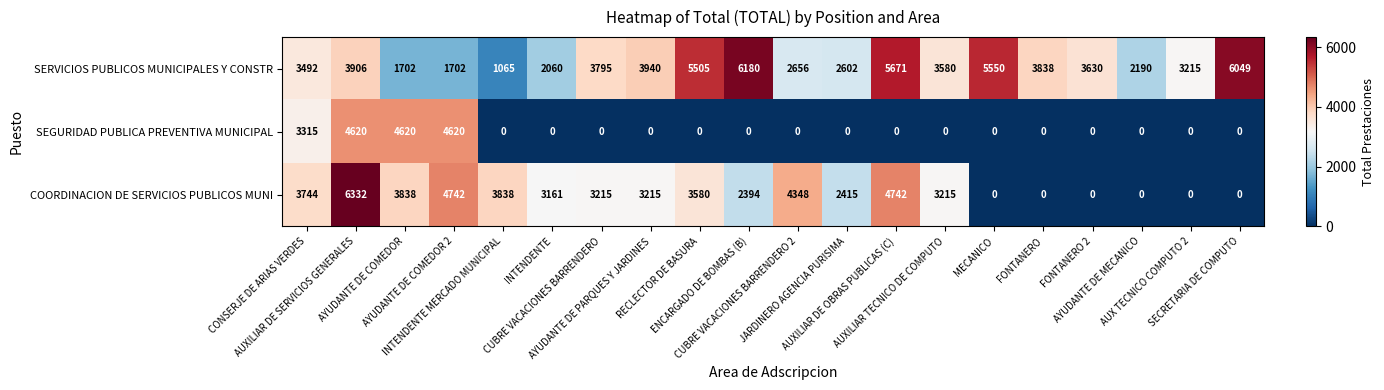

List the series in order of their overall mean, lowest first.

SEGURIDAD PUBLICA PREVENTIVA MUNICIPAL, COORDINACION DE SERVICIOS PUBLICOS MUNI, SERVICIOS PUBLICOS MUNICIPALES Y CONSTR